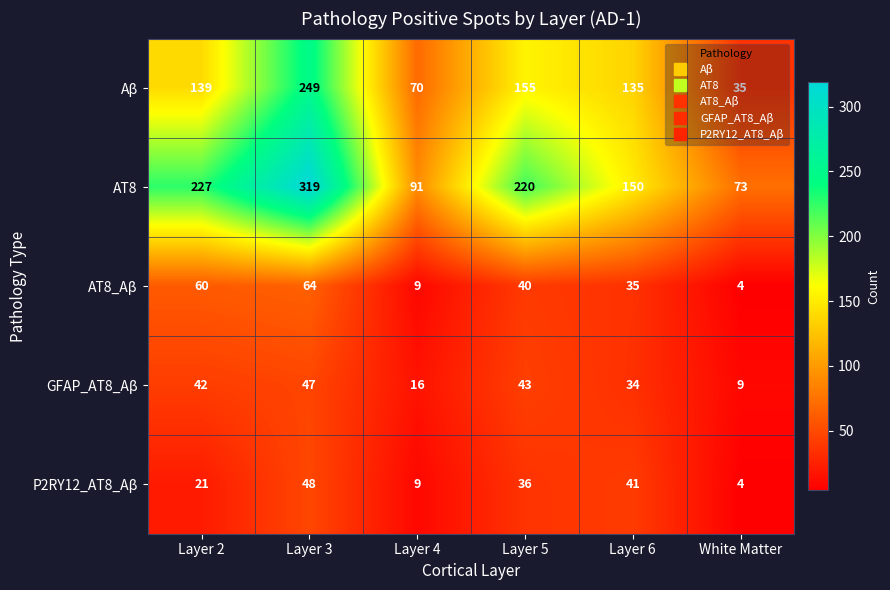

Which label corresponds to the largest value in the chart?

Layer 3